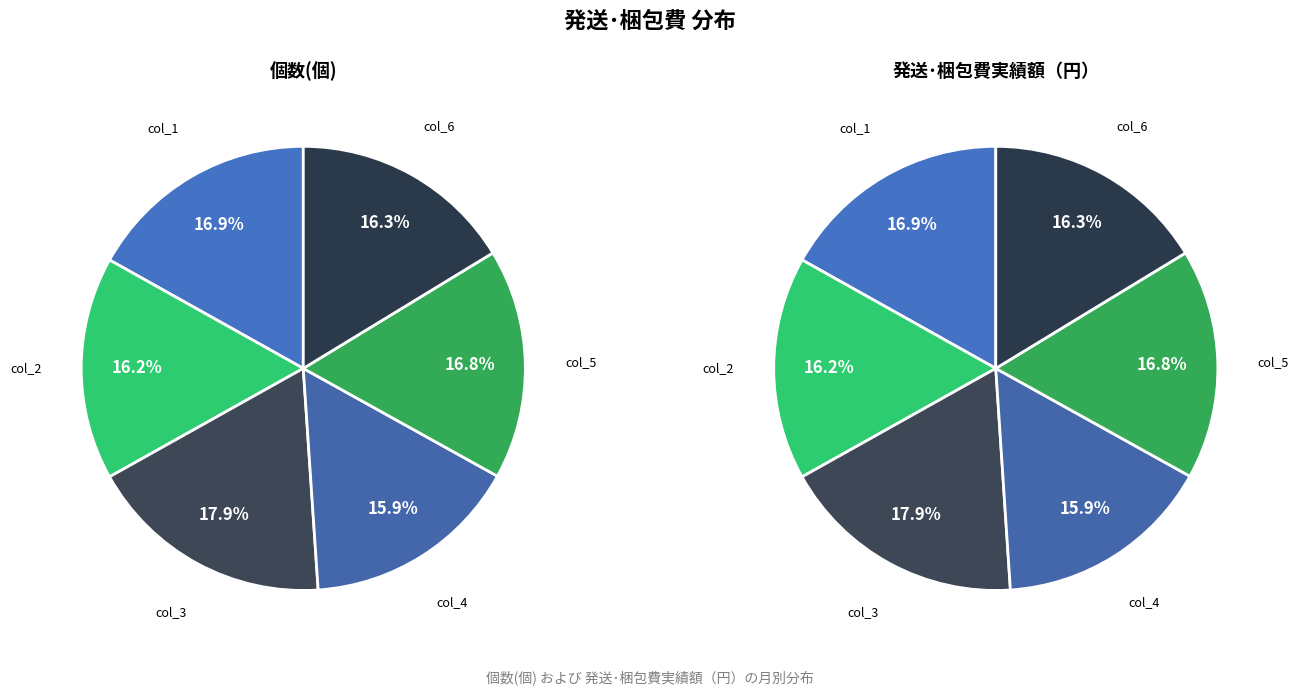

Is col_6 the majority of the pie?

No